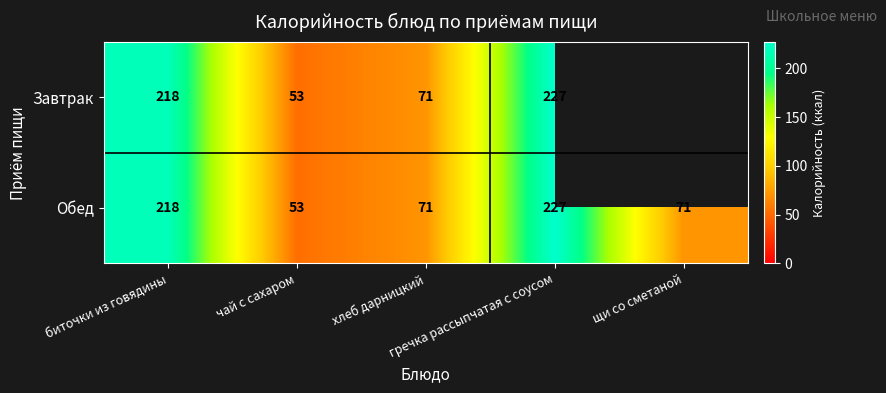

Where does the Обед series first go above 71?

биточки из говядины